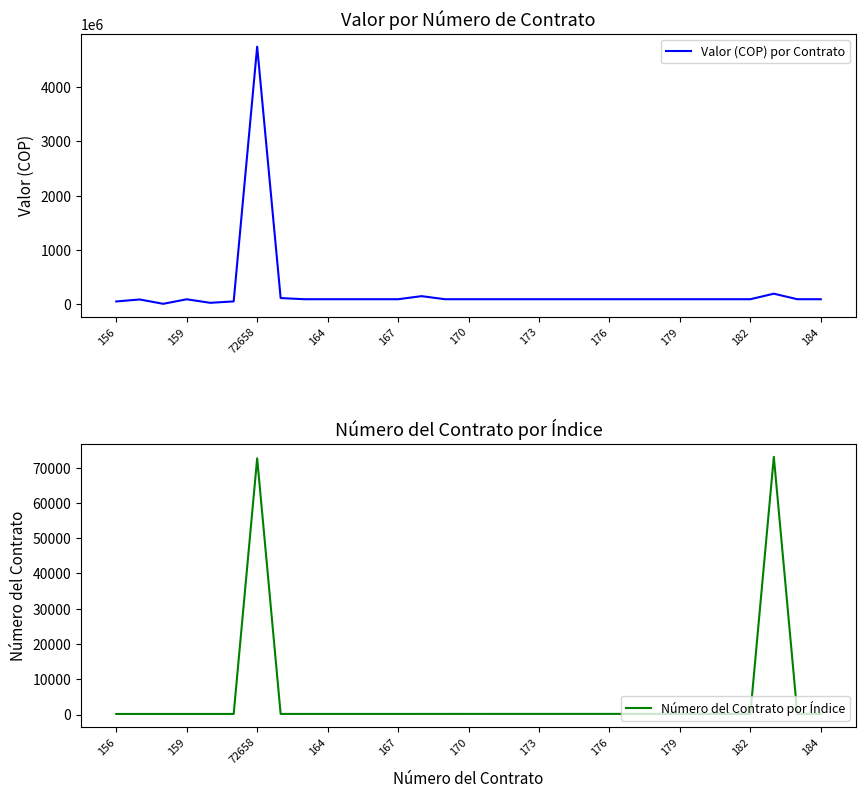

At how many categories does at least one series exceed 3017904365?

1